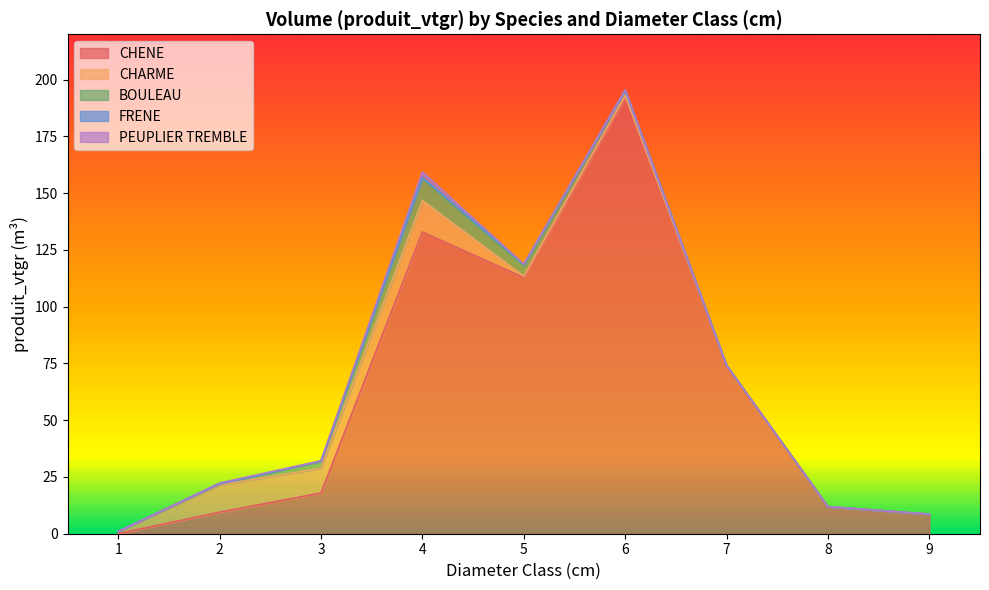

How many FRENE values are between 0 and 1?

9